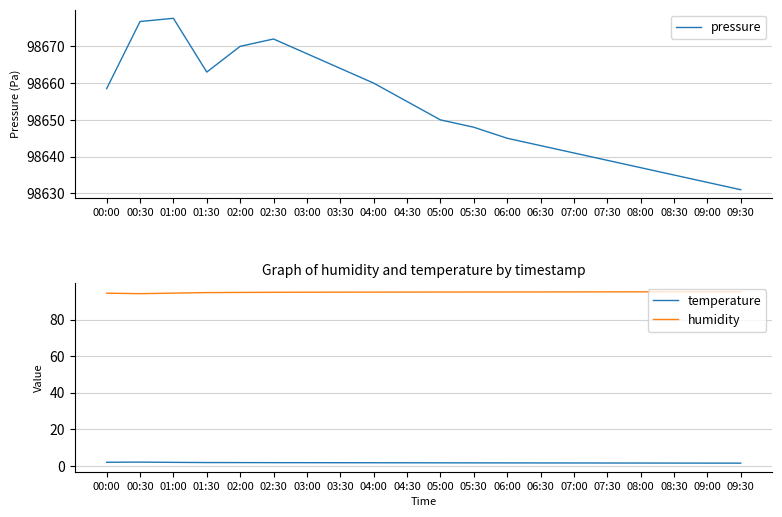

At which label does humidity first exceed 95?

04:30